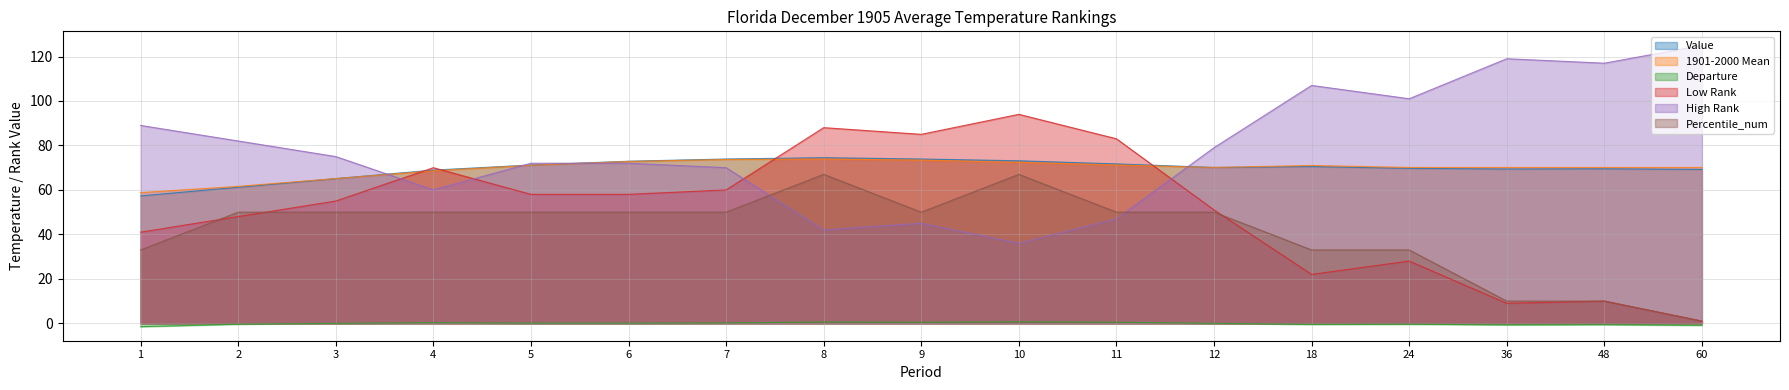

The Low Rank series shows 58.0 at 6. True or false?

True